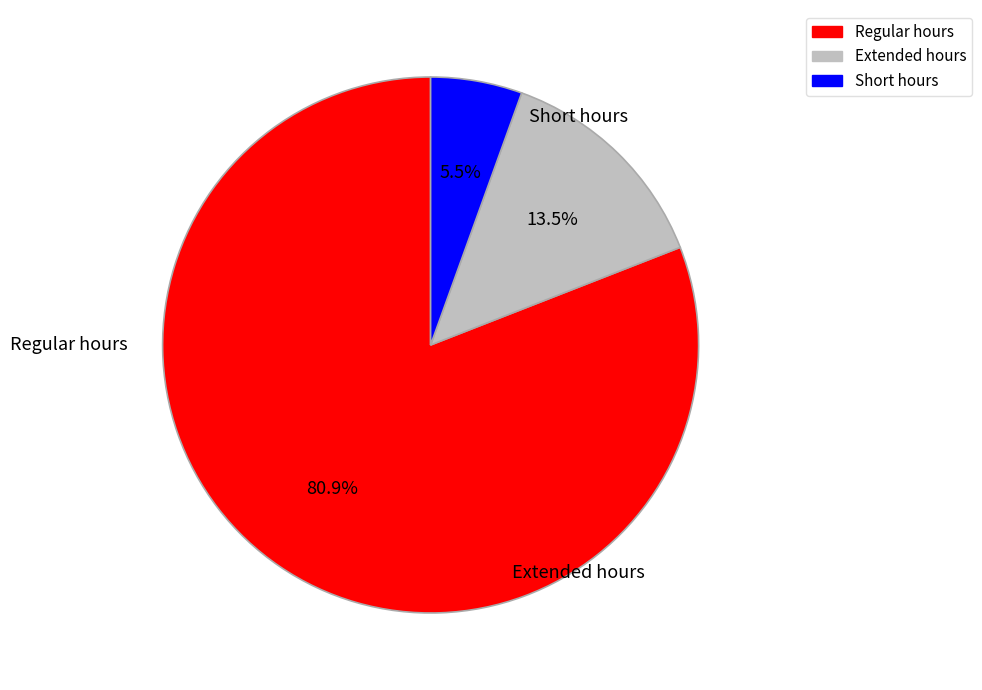

Is there any slice that represents more than half of the pie?

Yes